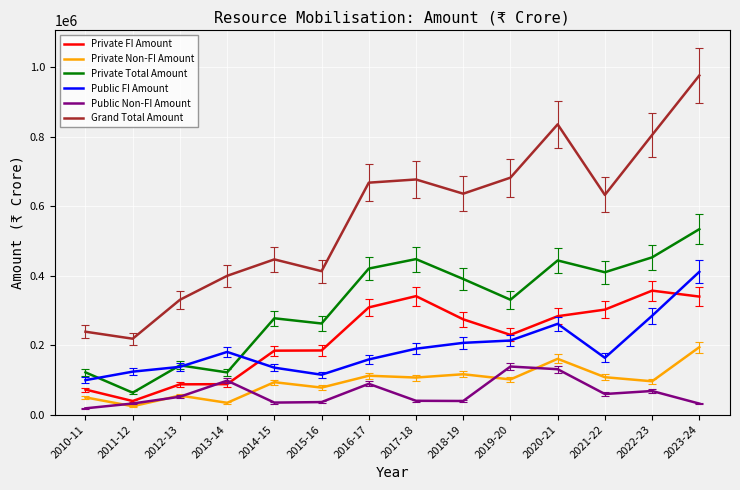

What is the difference between the maximum and minimum values in the Private FI Amount series?

317604